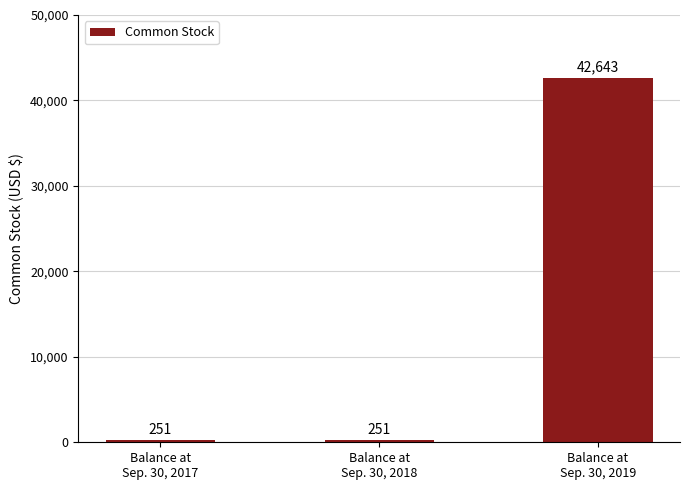

What is the minimum value shown in the chart?

251